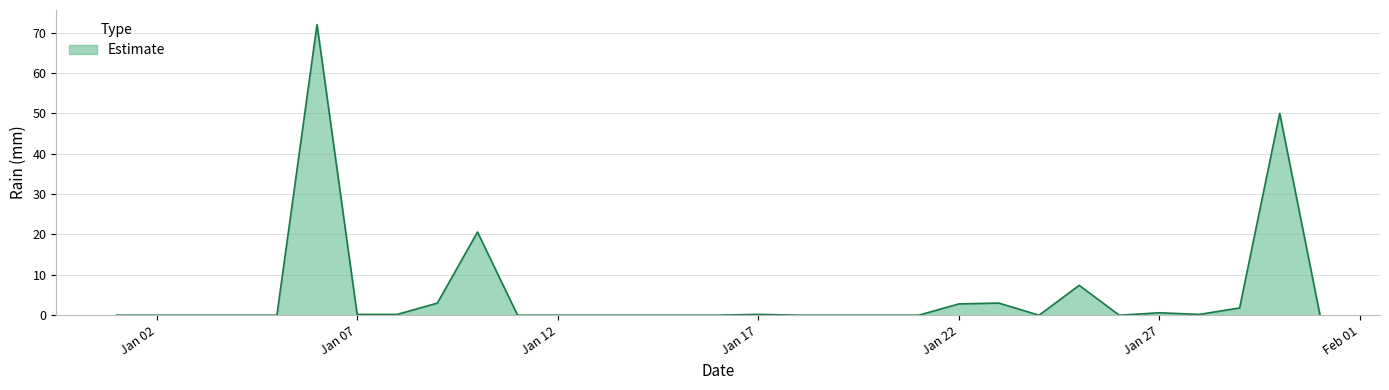

What is the difference between the maximum and minimum values?

72.0